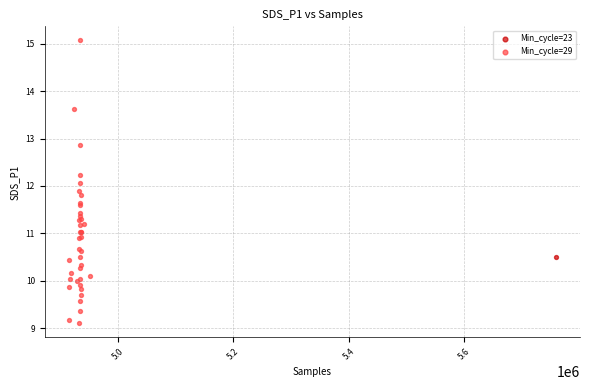

What are all the series names shown in the legend?

Min_cycle=23, Min_cycle=29